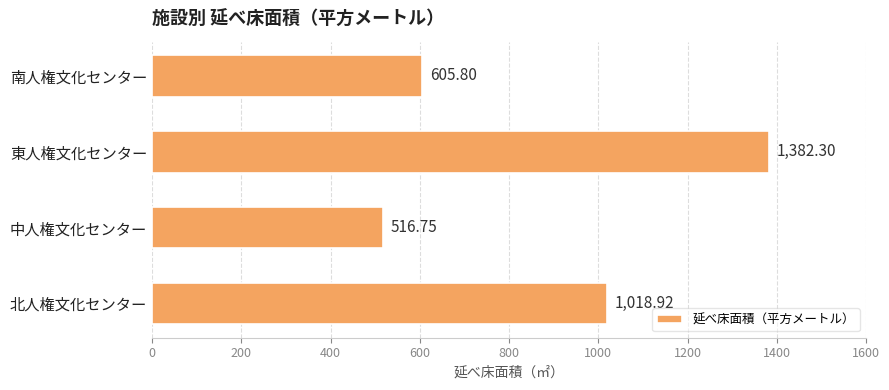

How many distinct data groups are displayed?

1